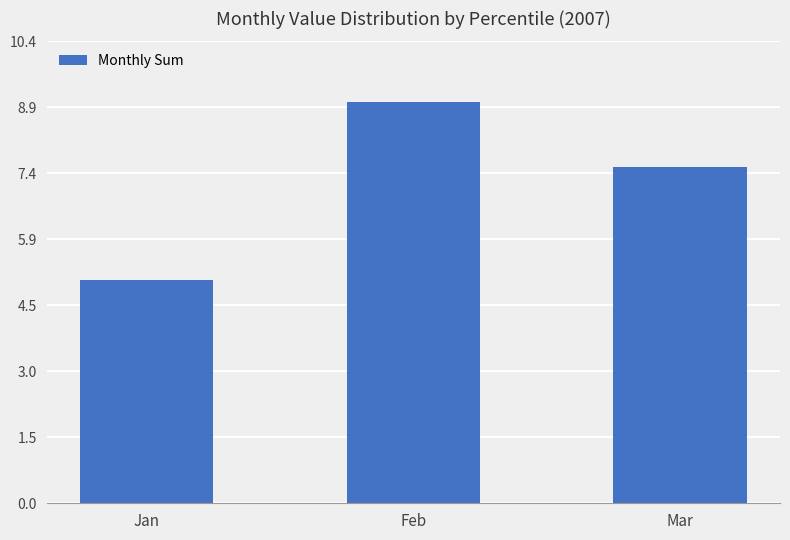

What is the difference between the maximum and minimum values?

4.0